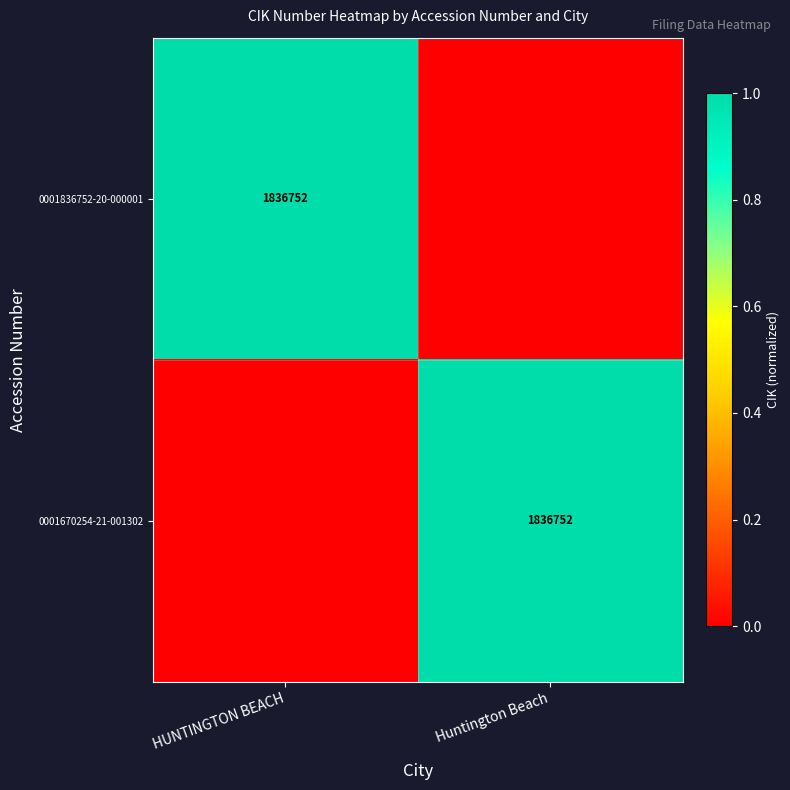

Is it true that 0001836752-20-000001 equals 1836752 at HUNTINGTON BEACH?

True